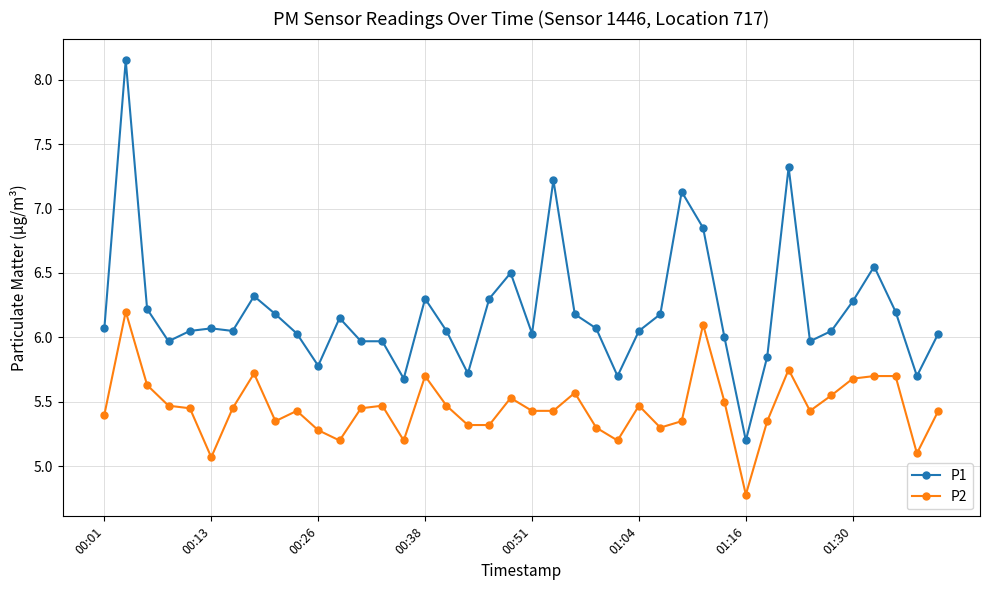

How many lines are shown in the chart?

2